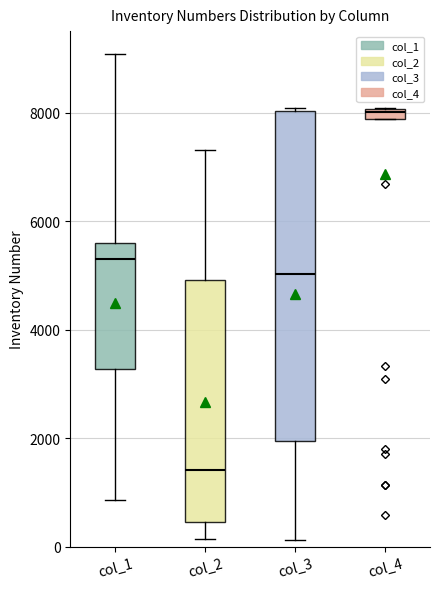

Which box's median line is the highest?

col_4